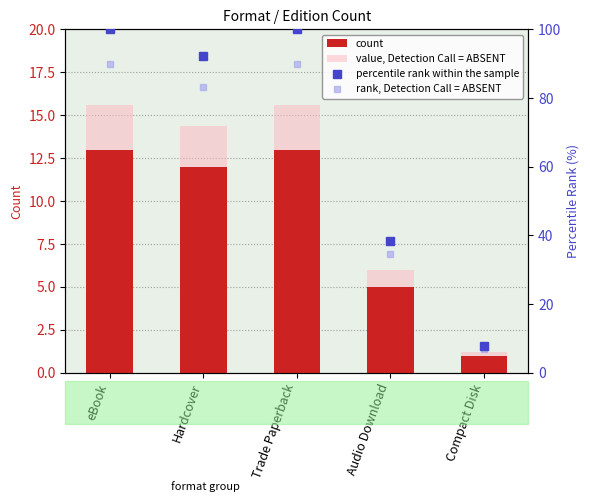

Which series has the largest range (max minus min)?

percentile rank within the sample